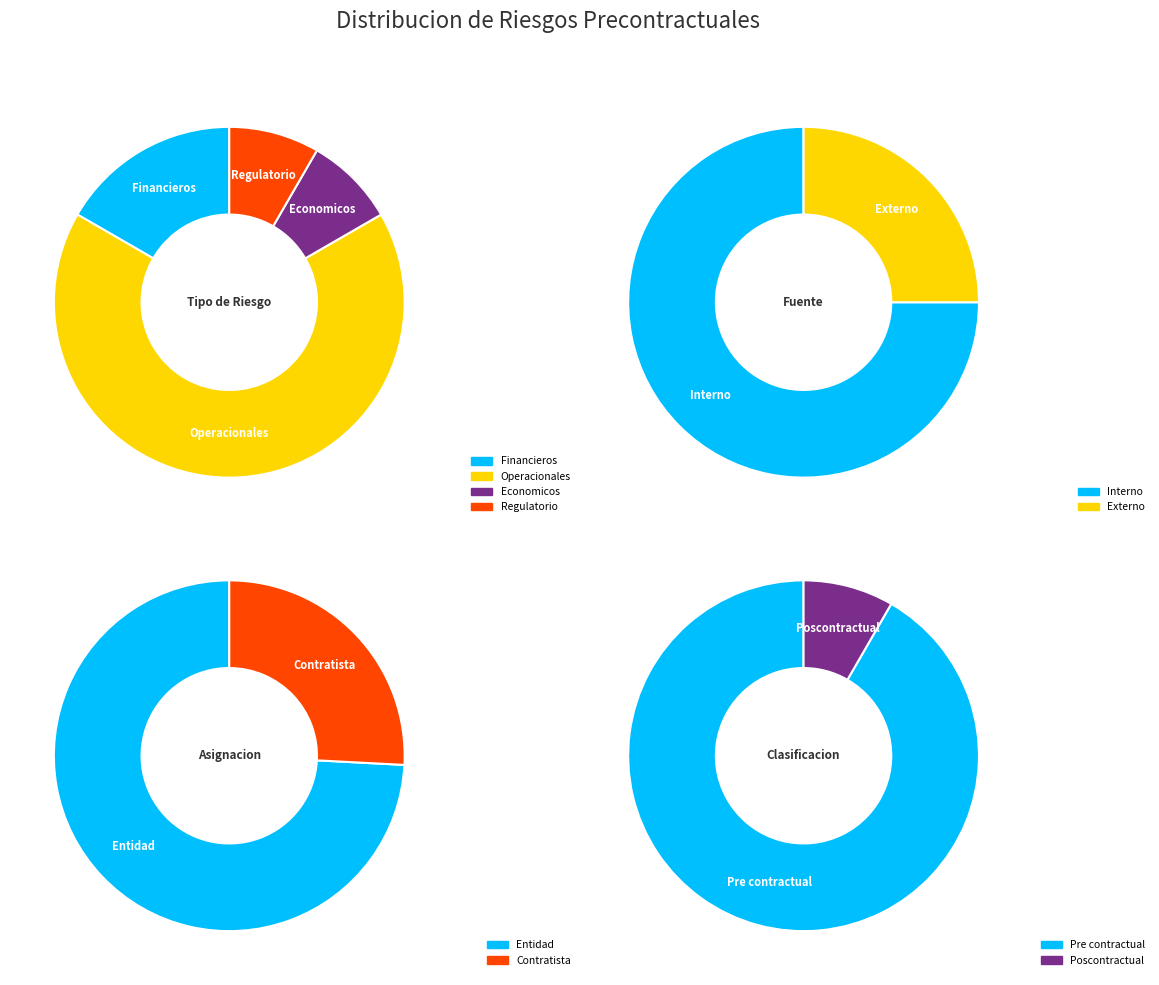

Between 7 and 6, which is larger?

7